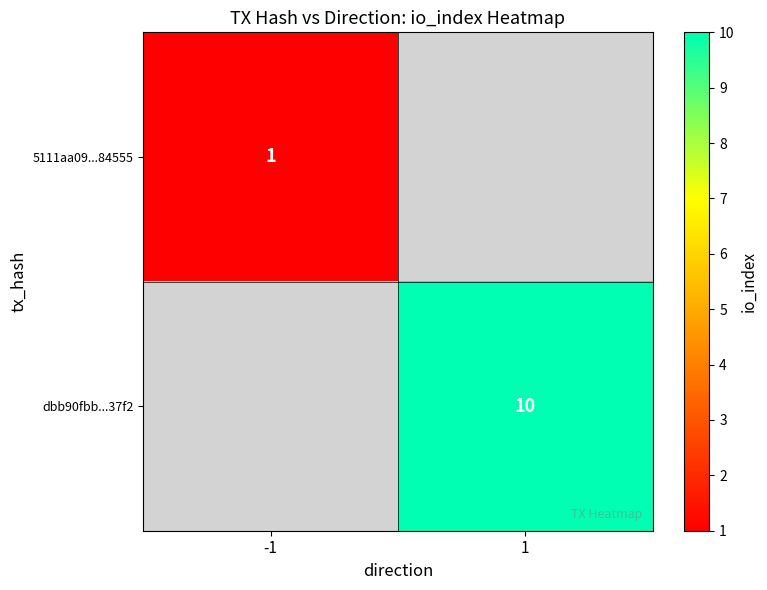

The dbb90fbb...37f2 series shows 14 at 1. True or false?

False